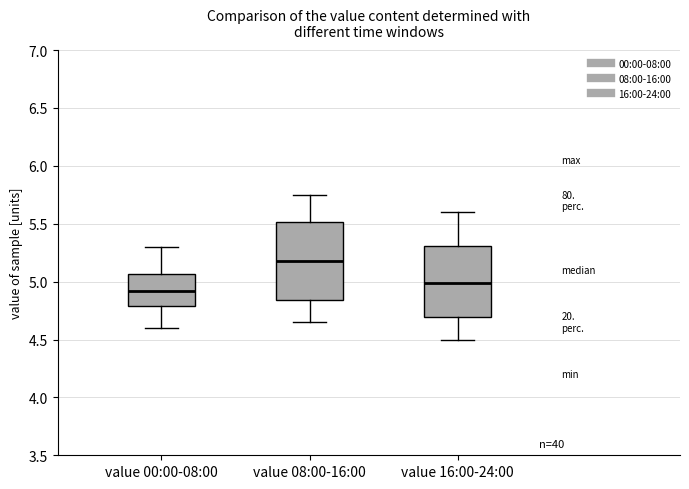

Where is the upper edge of the box for value 00:00-08:00 on the y-axis? The values are not printed on the chart, so give them approximately, as read against the axis.

5.05